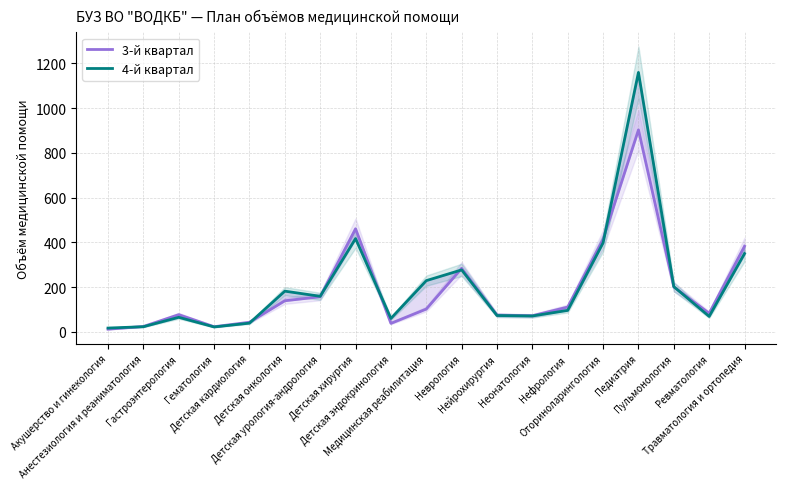

How many data points in 4-й квартал are above 96?

9